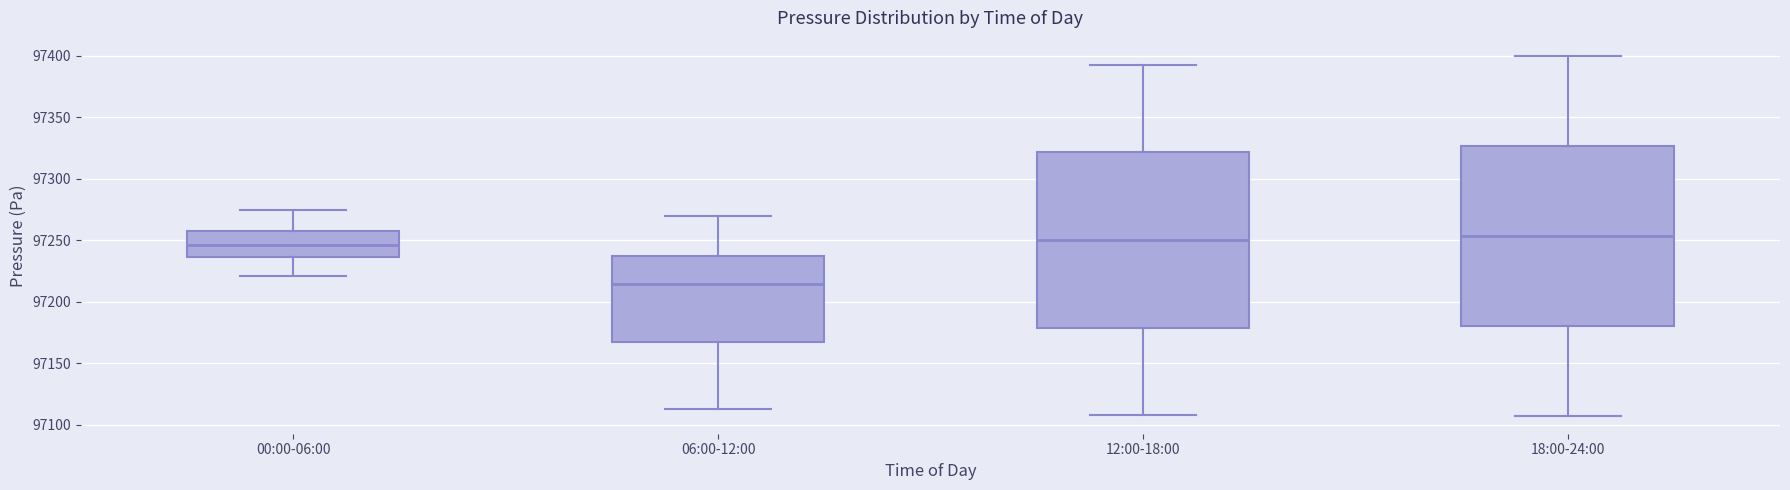

Where does the lower whisker of the box for 00:00-06:00 end on the y-axis? The values are not printed on the chart, so give them approximately, as read against the axis.

97220